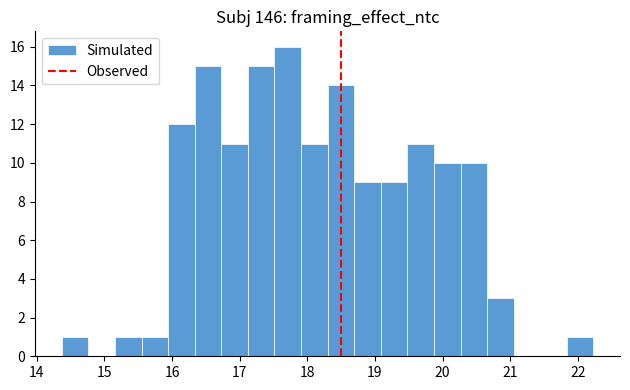

Around what value on the x-axis is the tallest bar? Give the approximate position of its centre, as read against the axis.

17.7